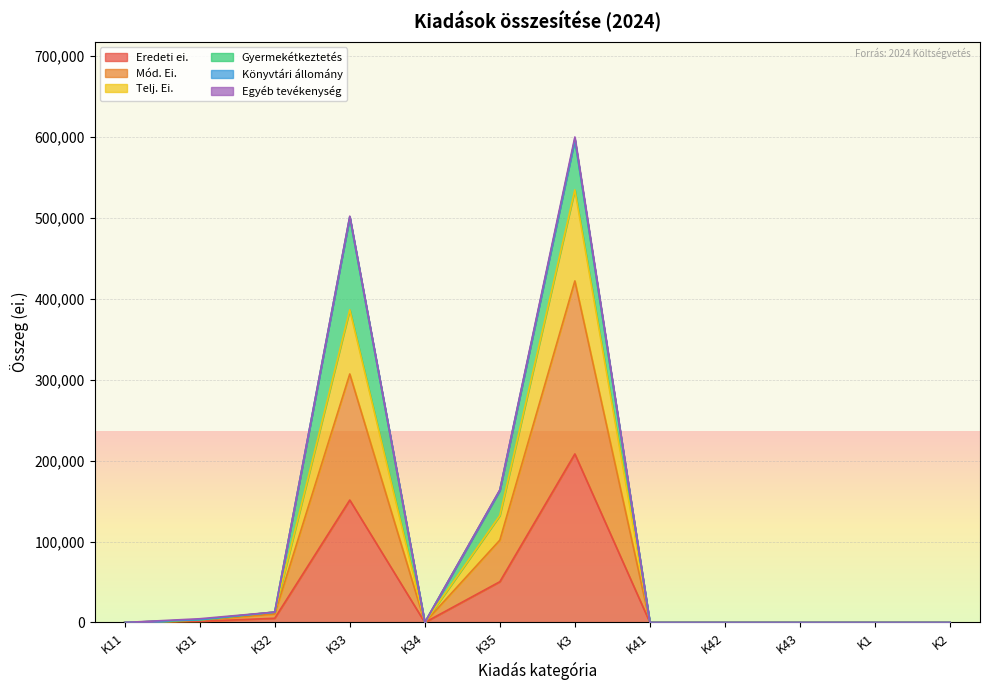

What is the difference between the Telj. Ei. values at K43 and K31?

3194